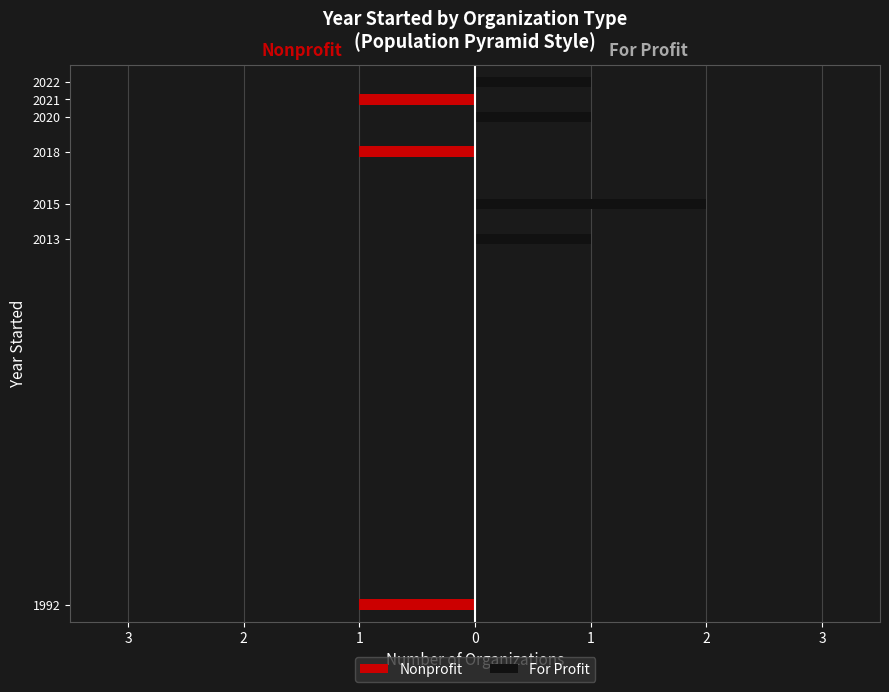

Are the bars grouped side by side (vs. stacked)?

Yes